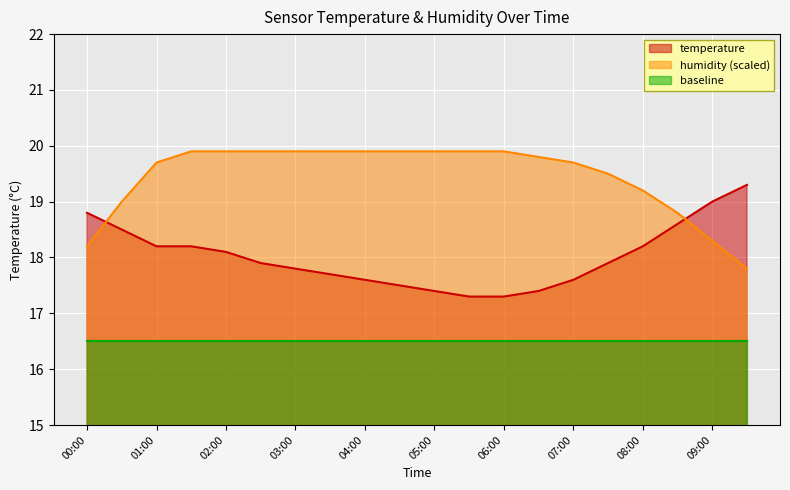

What is the difference between the maximum and second lowest values in the temperature series?

2.0